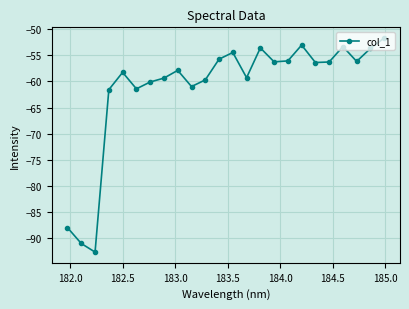

What is the value of the 19th point from the left?

-56.4